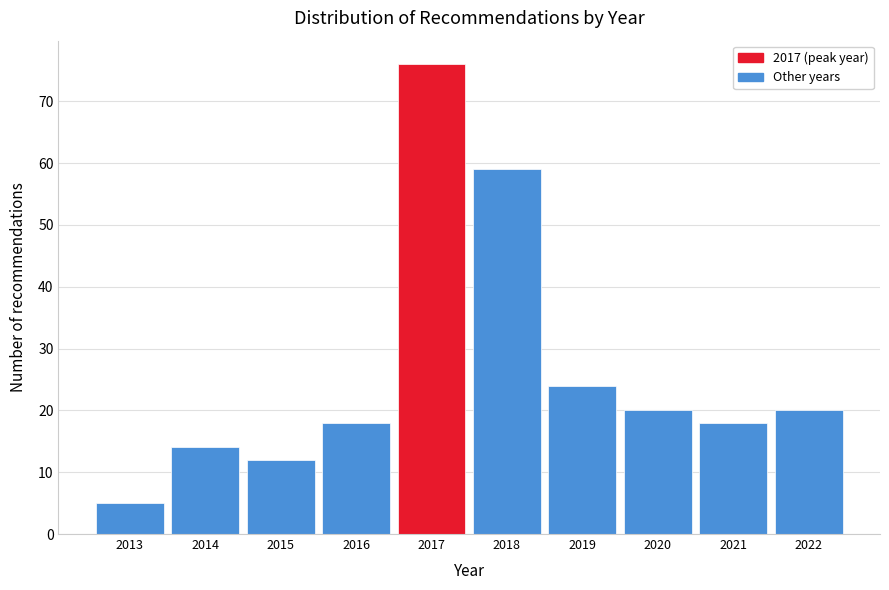

Reading left to right, transcribe all the data shown in this chart.

5	14	12	18	76	59	24	20	18	20